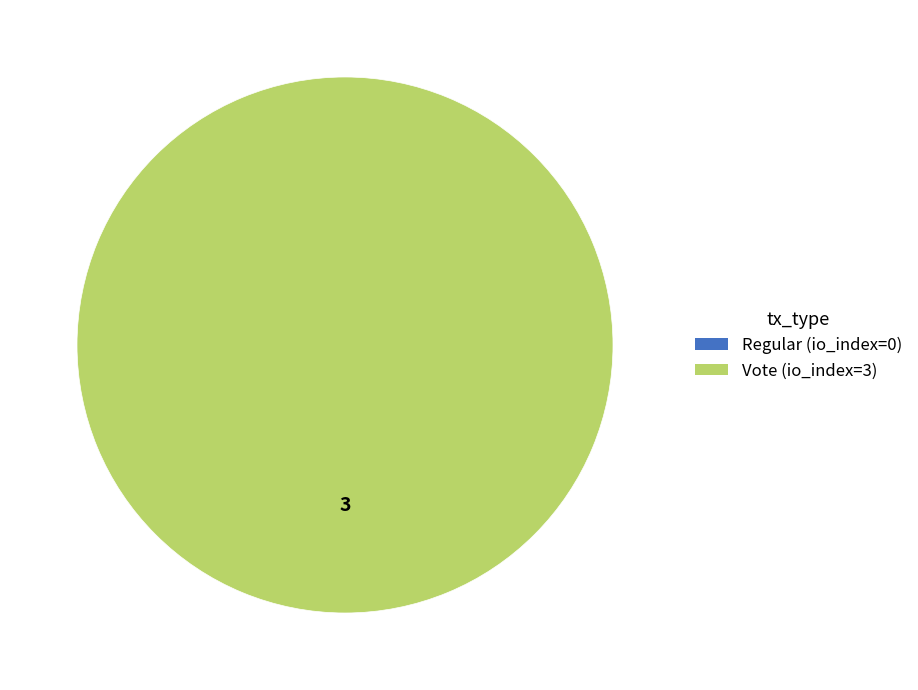

To the nearest percent, what is the difference between the Vote (io_index=3) and Regular (io_index=0) slice percentages?

100%